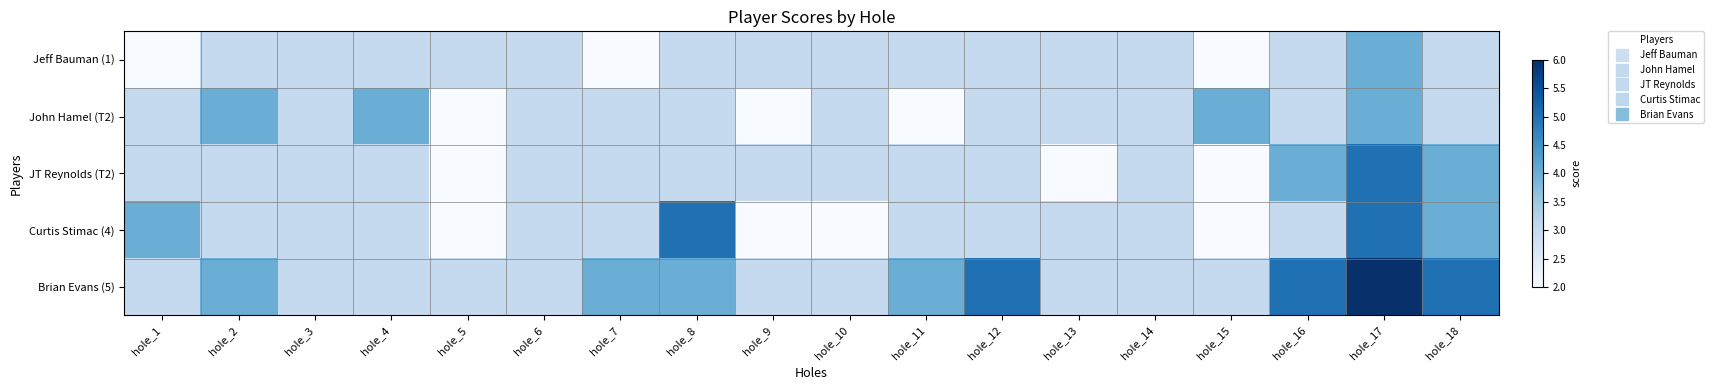

At how many categories does at least one series exceed 3?

11